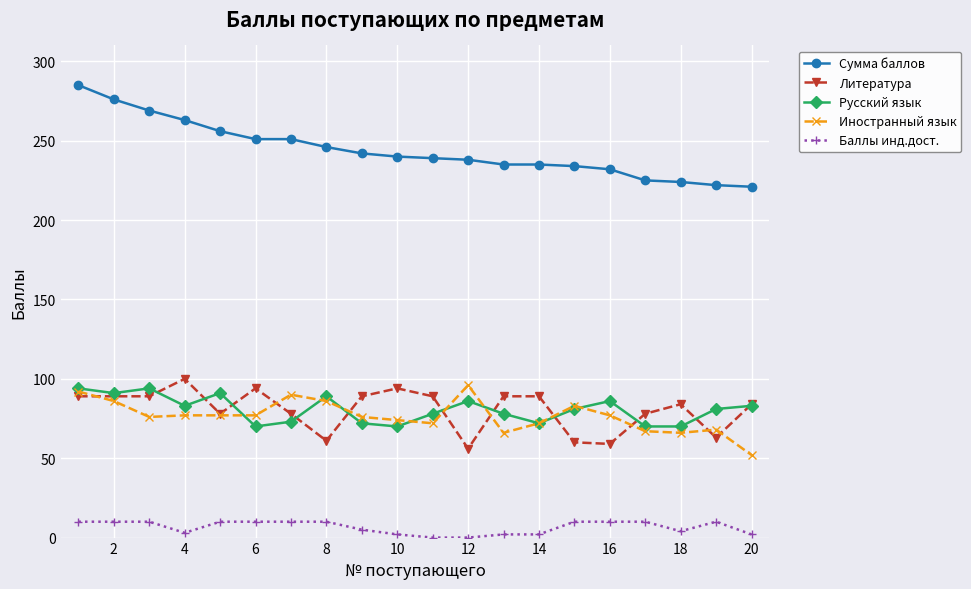

What is the minimum value for Сумма баллов?

221